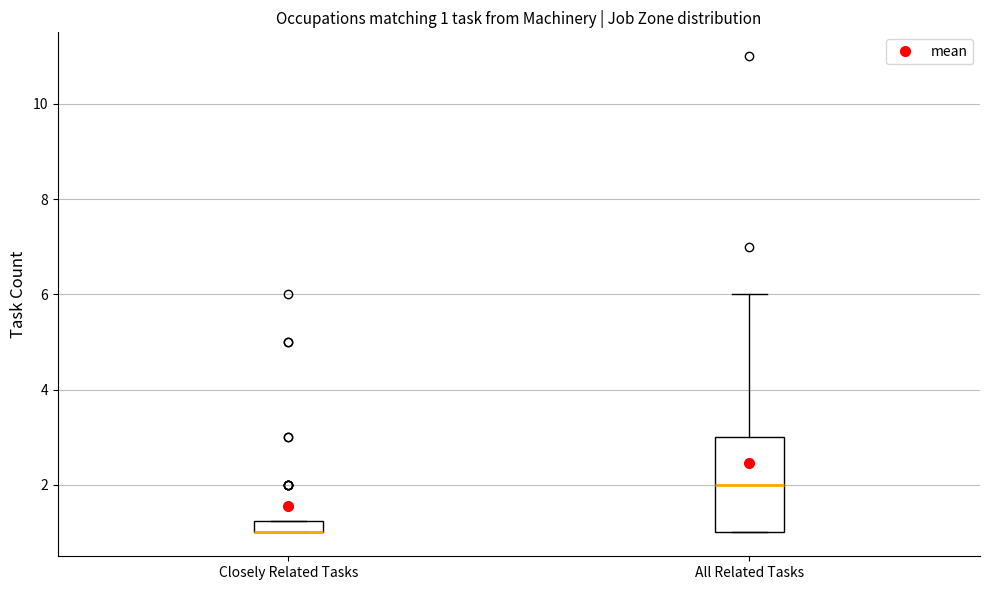

Which box is the tallest, from its lower edge to its upper edge?

All Related Tasks